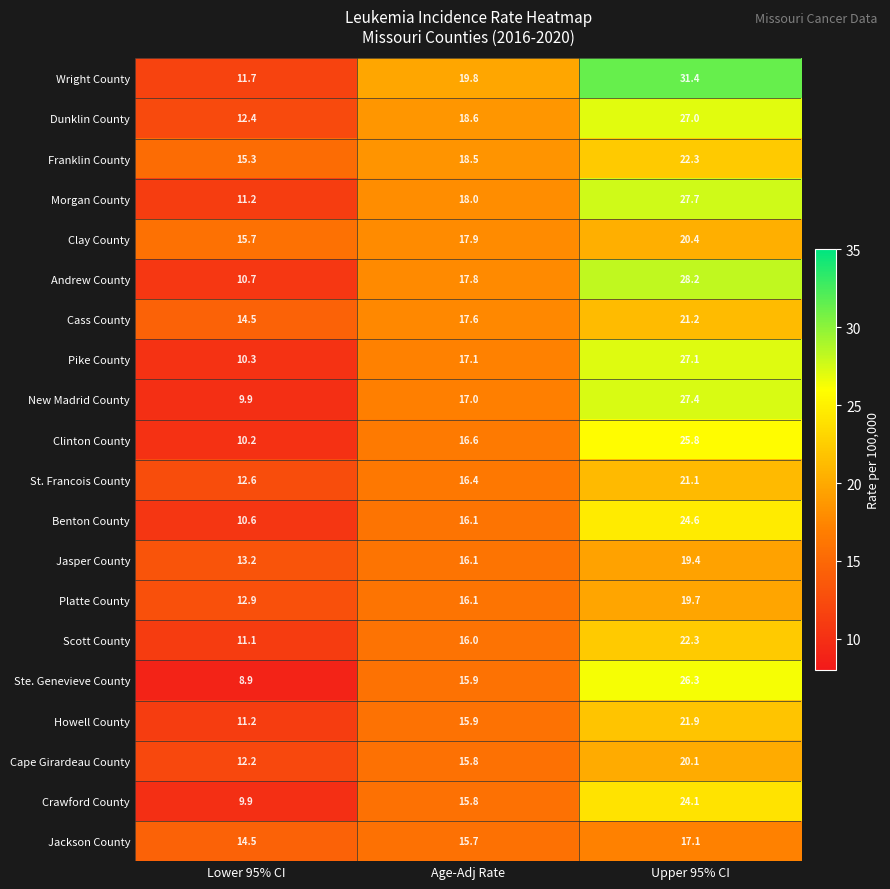

At how many categories does at least one series exceed 18?

2